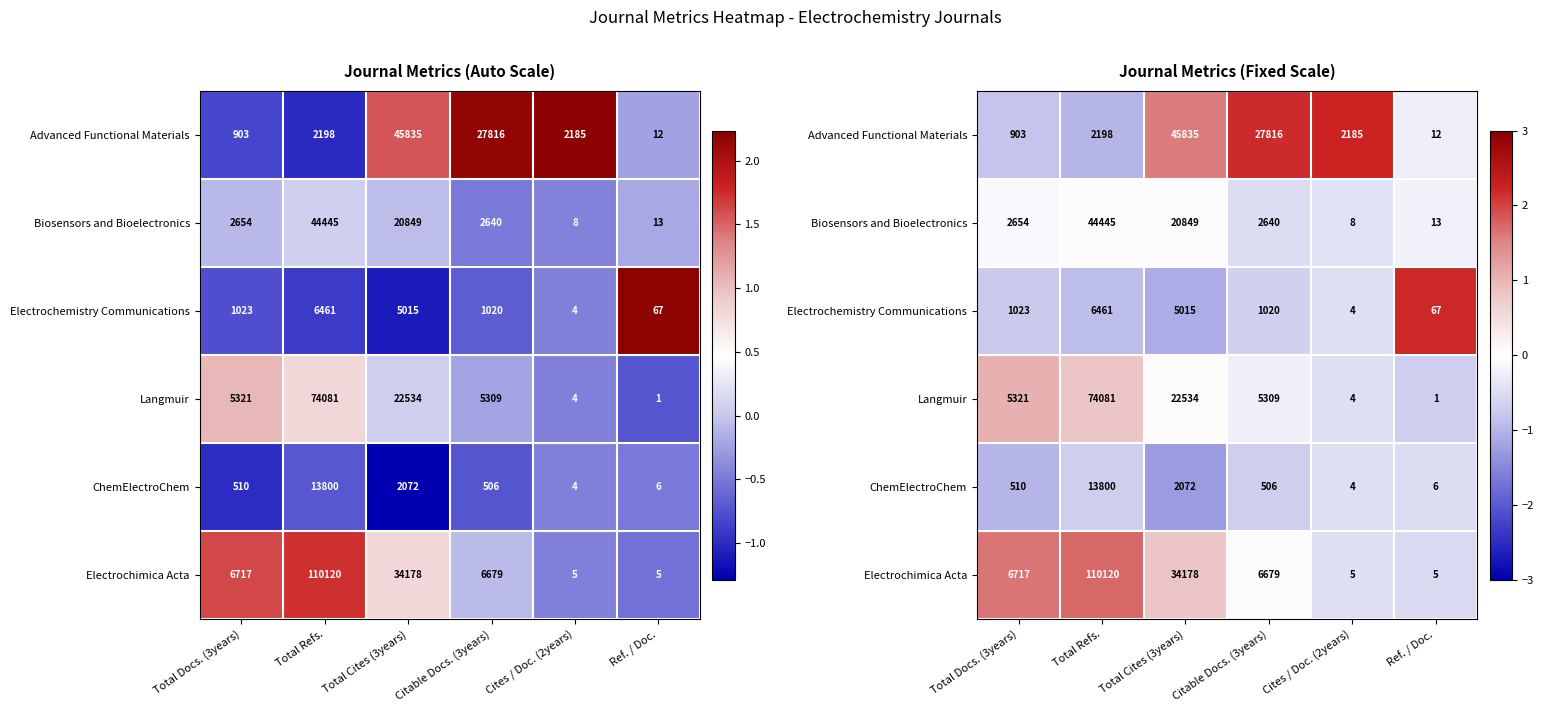

At which label does Advanced Functional Materials first exceed 1?

Total Cites (3years)